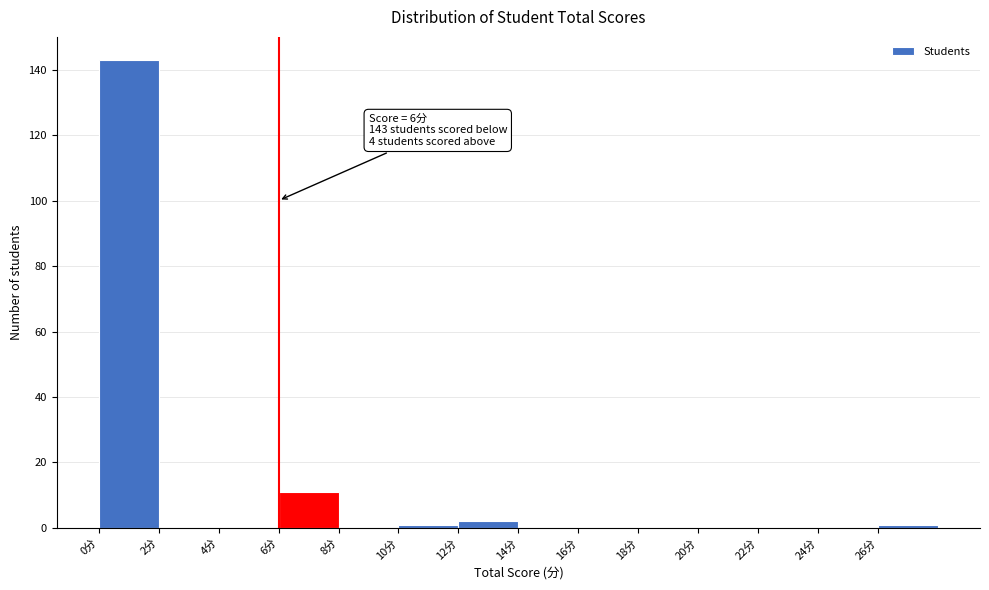

Over which range of the x-axis is the bar tallest?

0 to 2